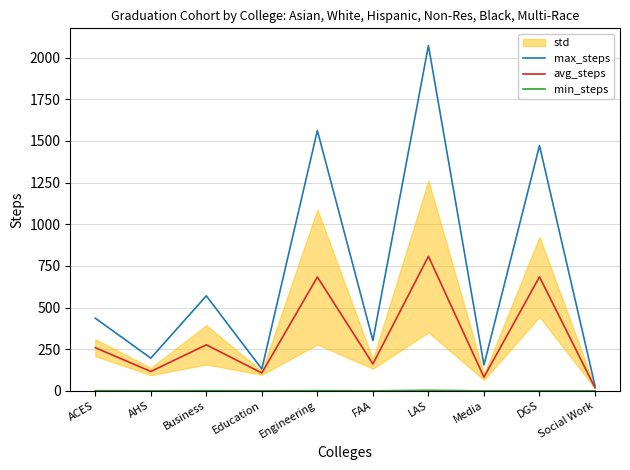

What is the average value of the min_steps series?

1